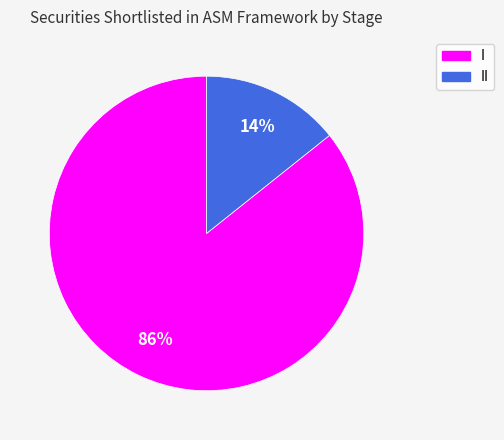

To the nearest percent, what is the average slice percentage?

50%